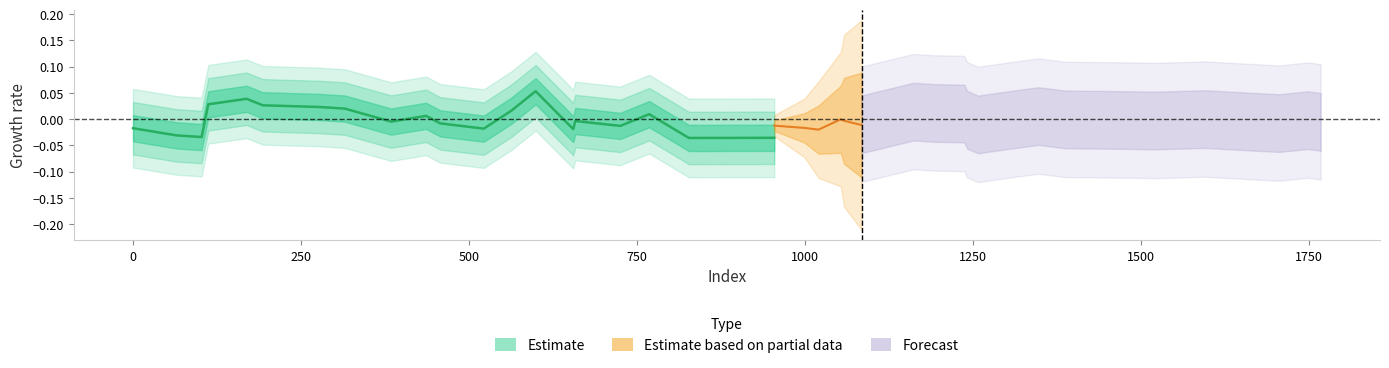

Is it true that the value at 599 is 0.1?

True